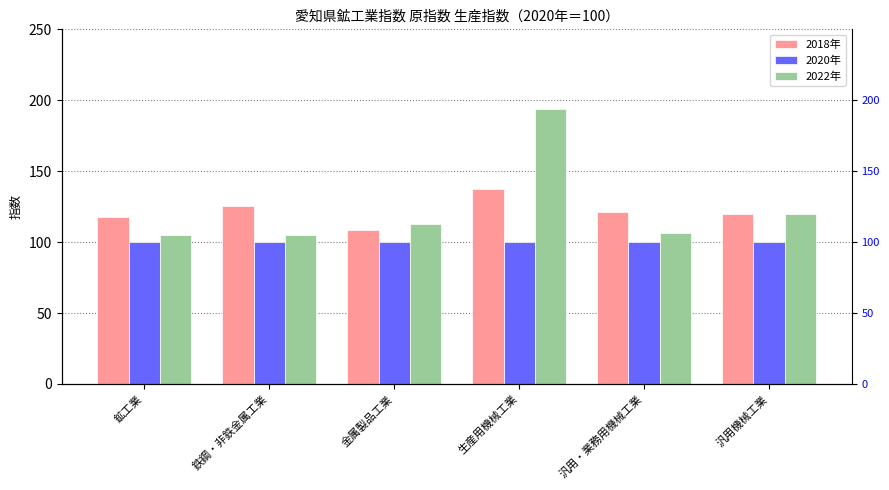

At which category is the sum across all series the highest?

生産用機械工業